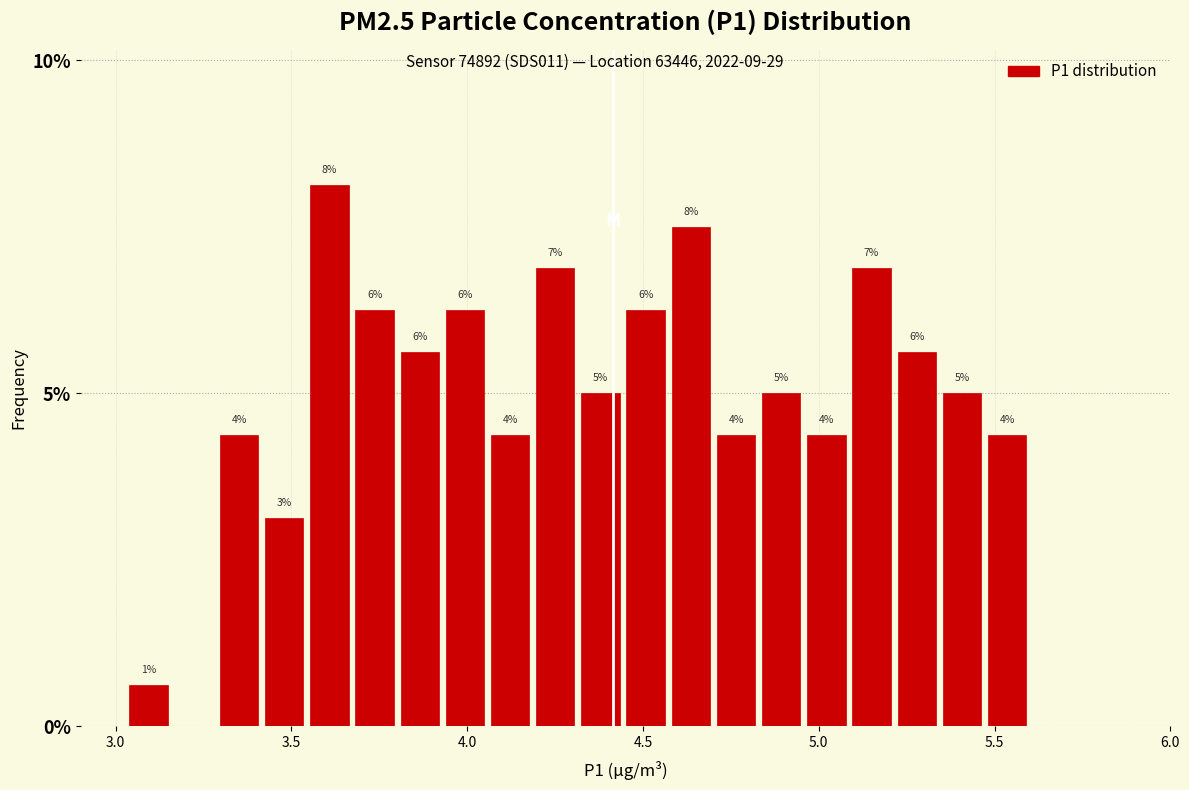

Around what value on the x-axis is the tallest bar? Give the approximate position of its centre, as read against the axis.

3.60